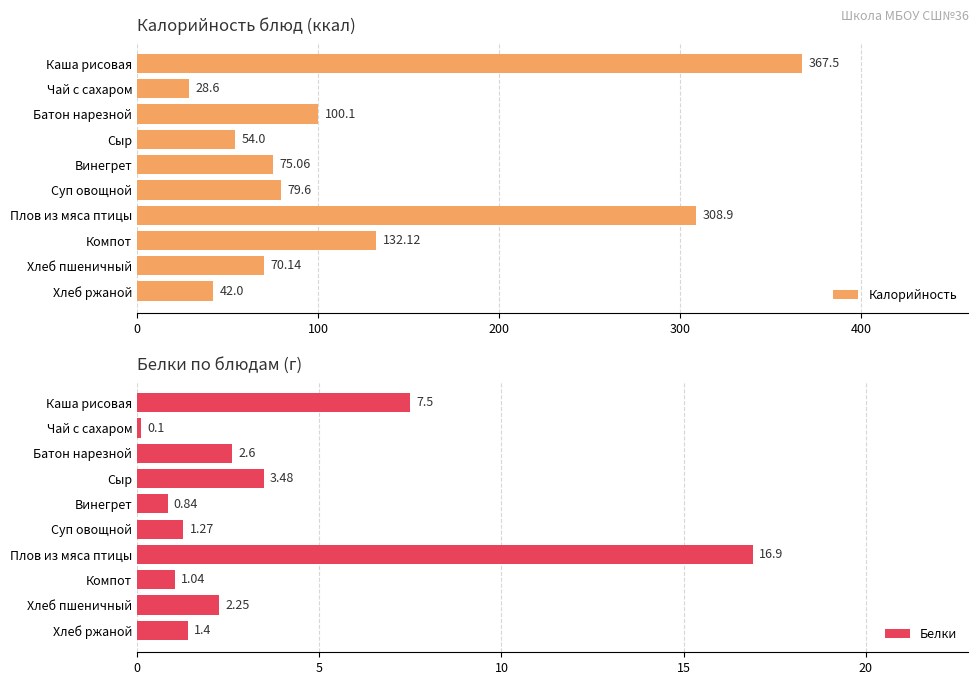

Which series has the largest total across all categories?

Калорийность